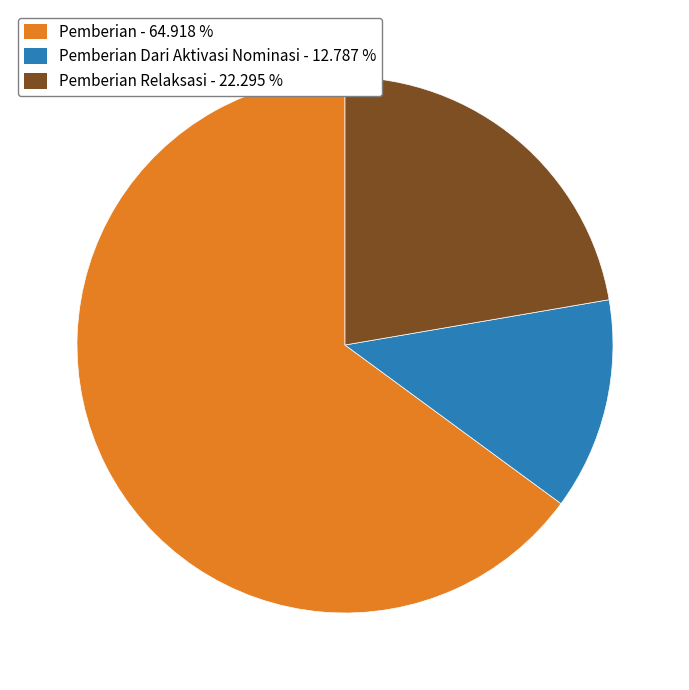

Is there a majority slice in this chart?

Yes